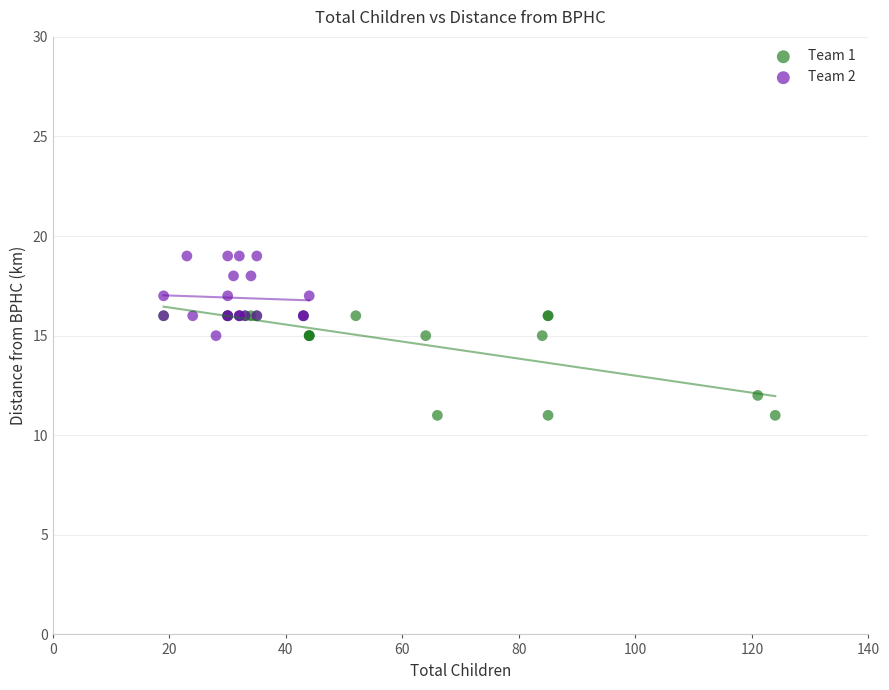

Which series has the widest spread of Y values?

Team 1